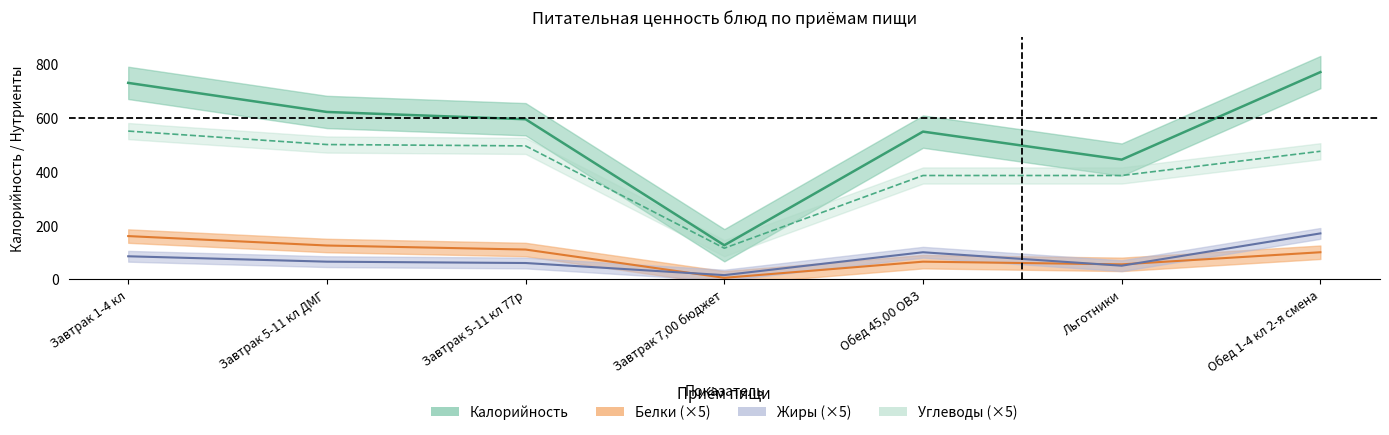

How many lines are shown in the chart?

4